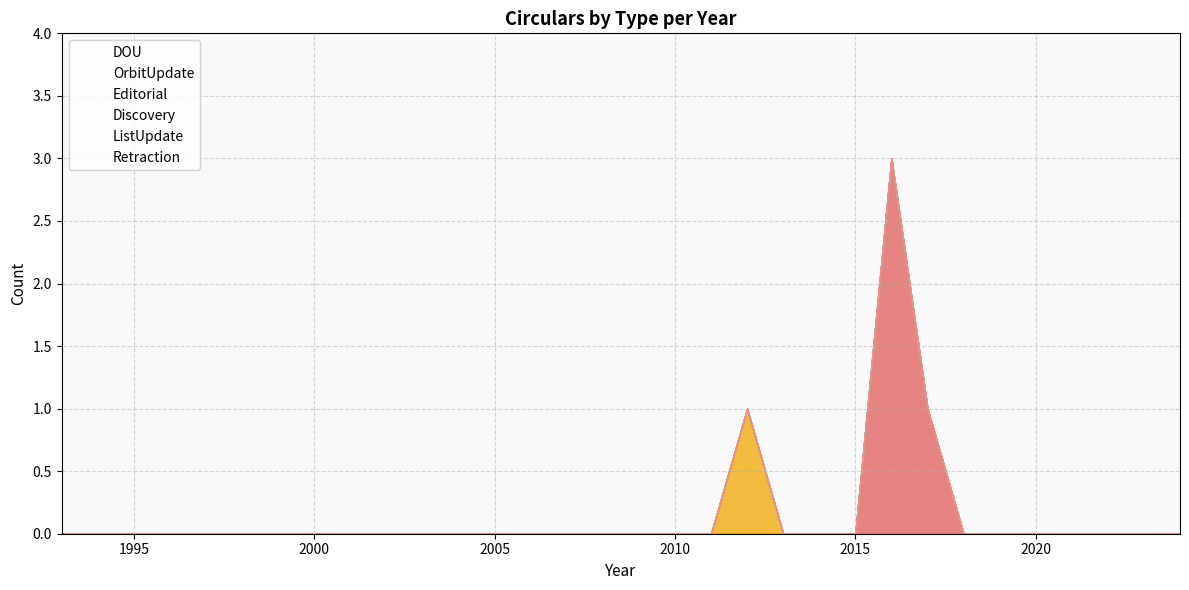

Rank the categories by Editorial value from lowest to highest.

1993, 1994, 1995, 1996, 1997, 1998, 1999, 2000, 2001, 2002, 2003, 2004, 2005, 2006, 2007, 2008, 2009, 2010, 2011, 2012, 2013, 2014, 2015, 2016, 2017, 2018, 2019, 2020, 2021, 2022, 2023, 2024